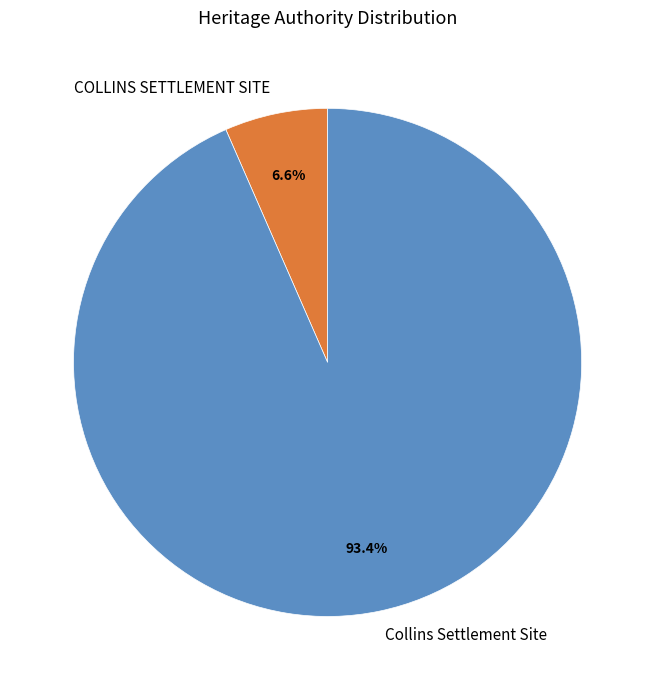

Between COLLINS SETTLEMENT SITE and Collins Settlement Site, which is larger?

Collins Settlement Site